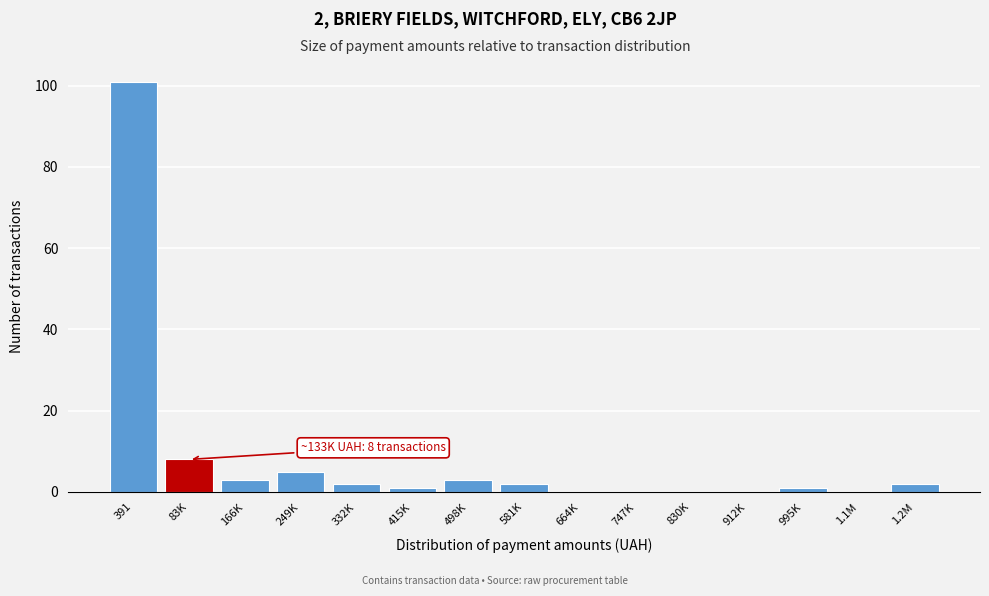

Reading left to right, extract all data points from this chart.

391=101	83K=8	166K=3	249K=5	332K=2	415K=1	498K=3	581K=2	664K=0	747K=0	830K=0	912K=0	995K=1	1.1M=0	1.2M=2